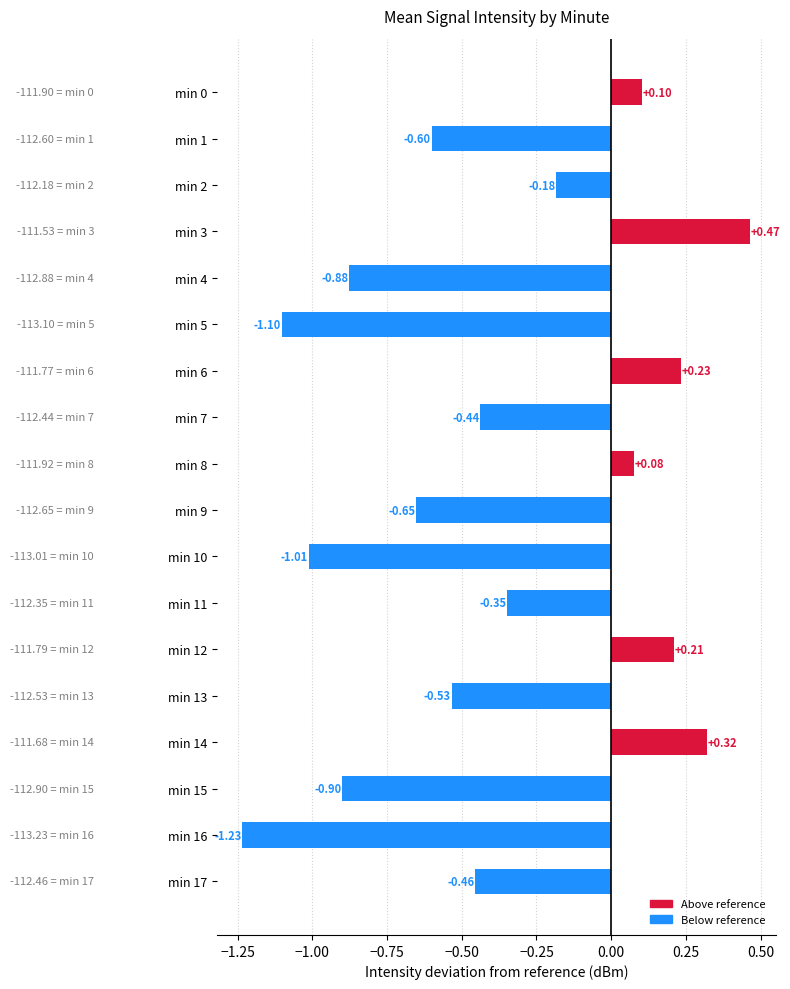

What is the sum of the values at min 7 and min 17?

-0.9